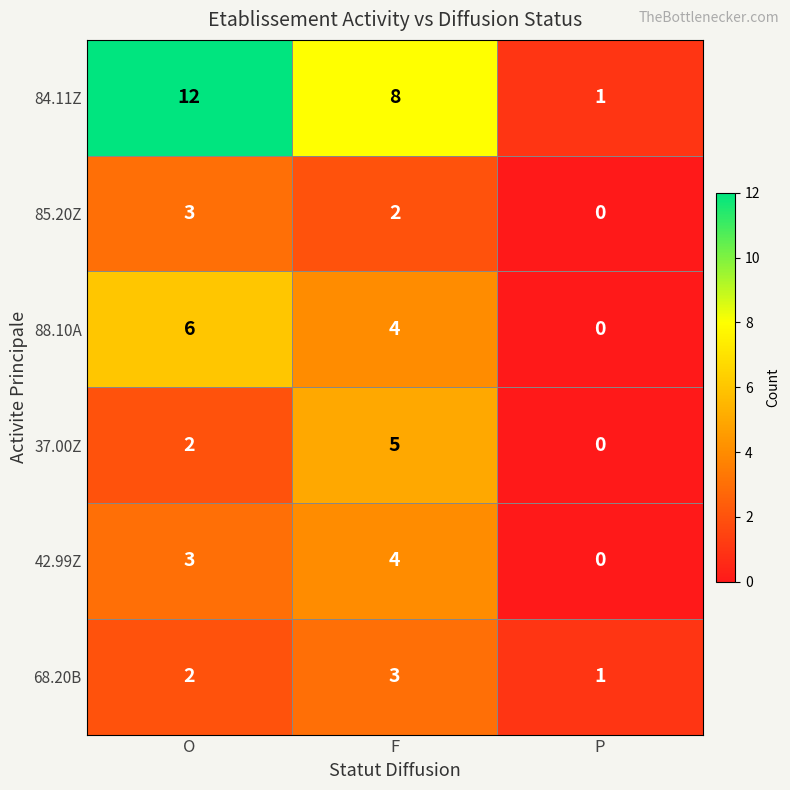

Between O and P, which series saw the biggest shift?

84.11Z